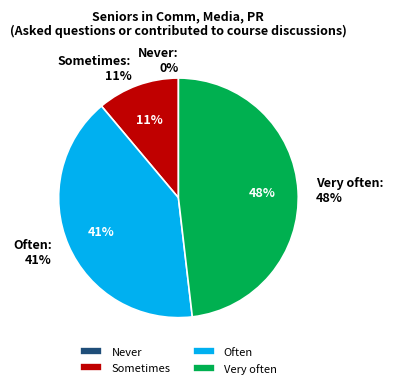

What percentage is NOT represented by Often?

59.3%